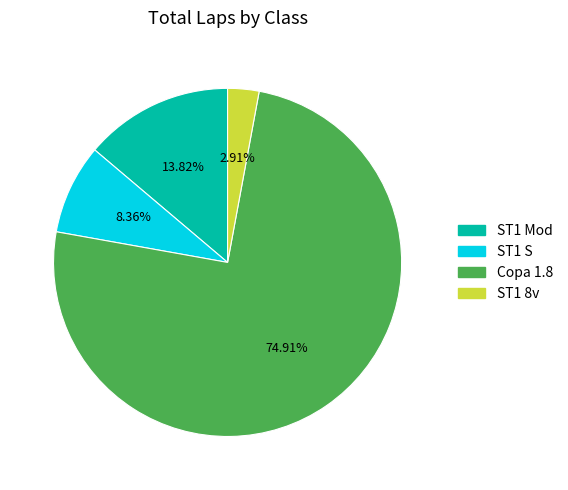

Is there a majority slice in this chart?

Yes